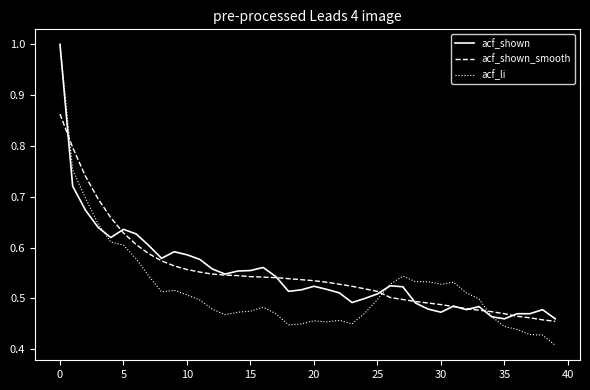

What is the maximum value for acf_shown?

1.0